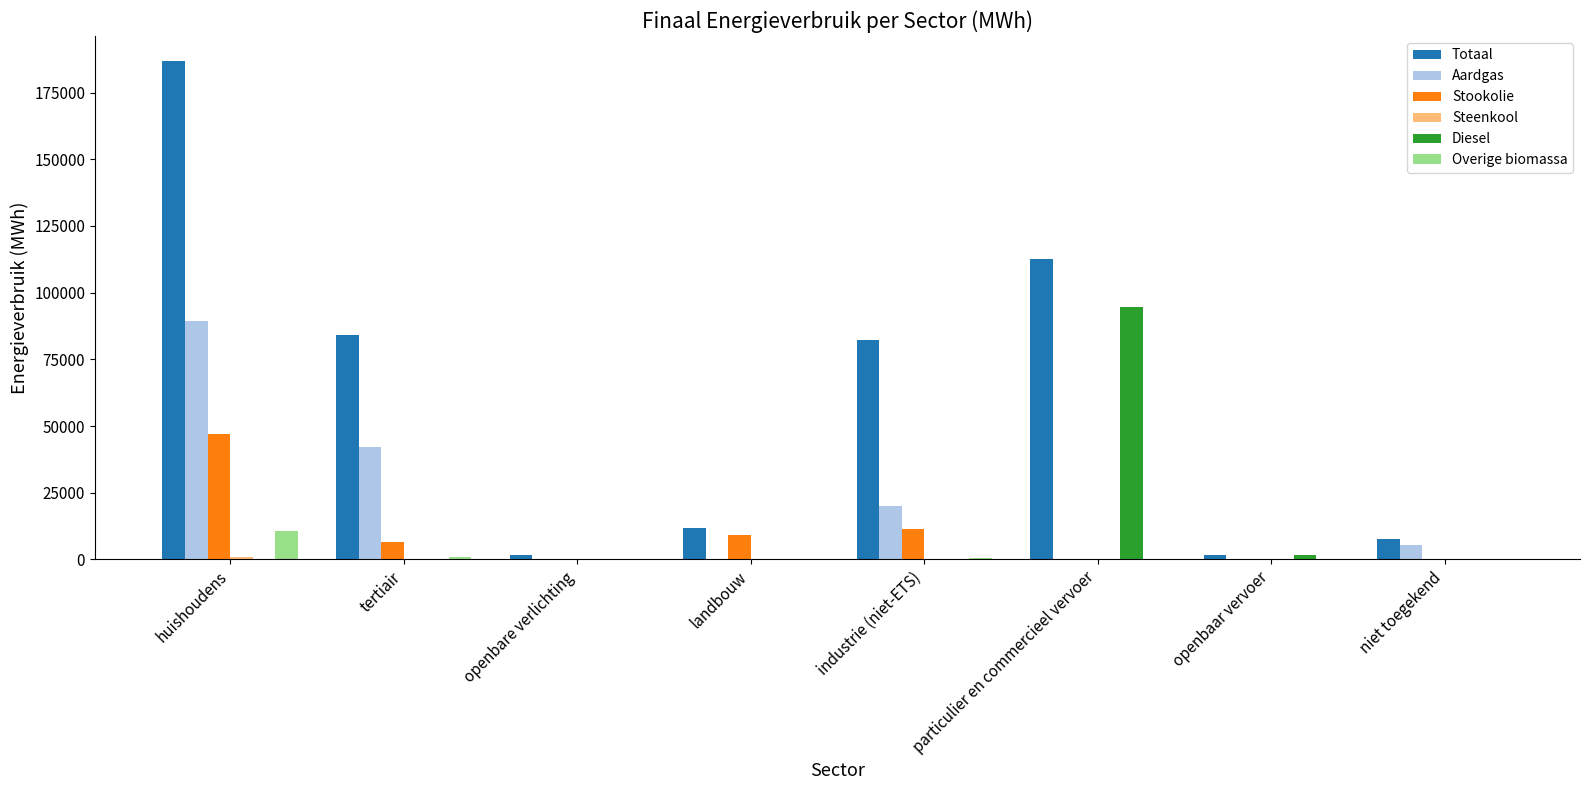

At which category does the chart reach its peak across all series?

huishoudens